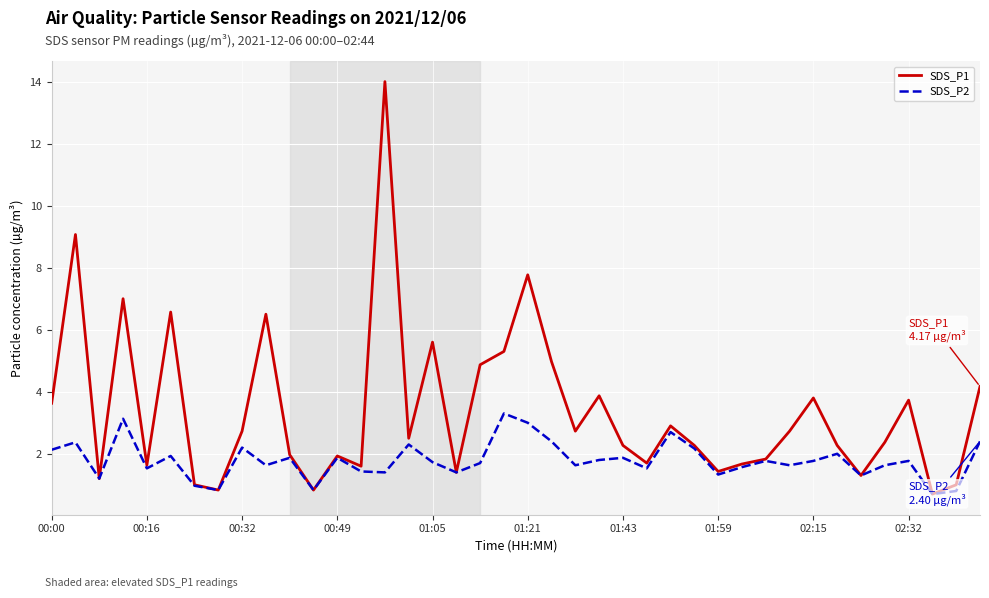

Which series has the widest spread of values?

SDS_P1